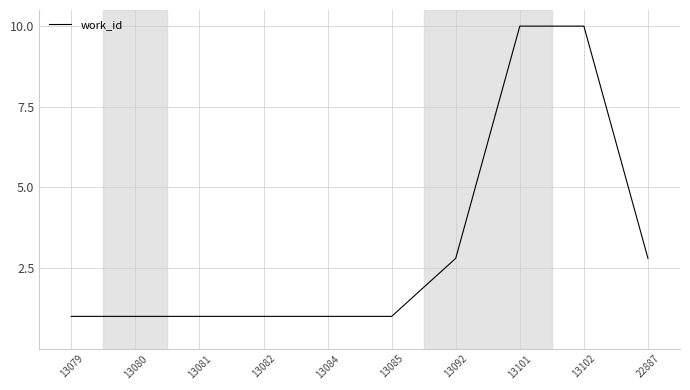

What is the sum of the values at 13081 and 13102?

11.0